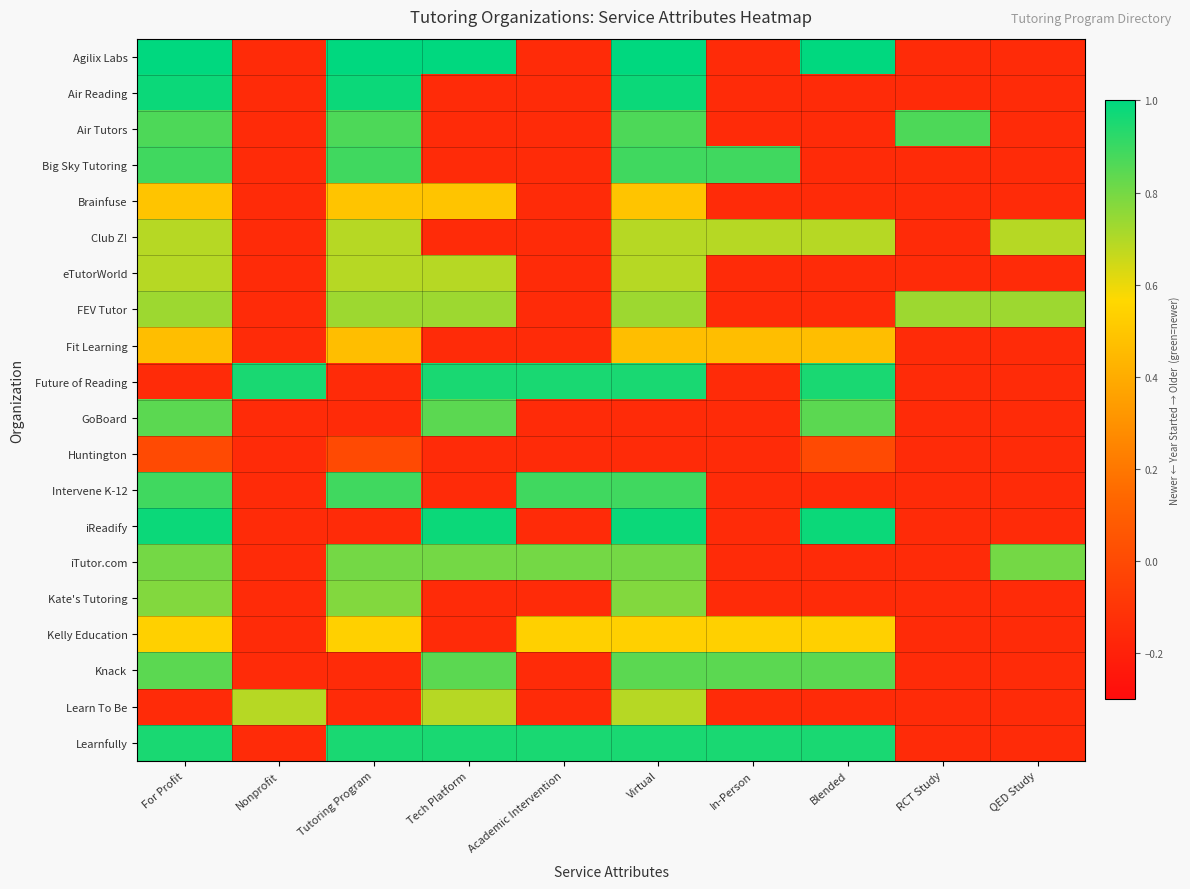

Which category has the highest value across all series?

For Profit